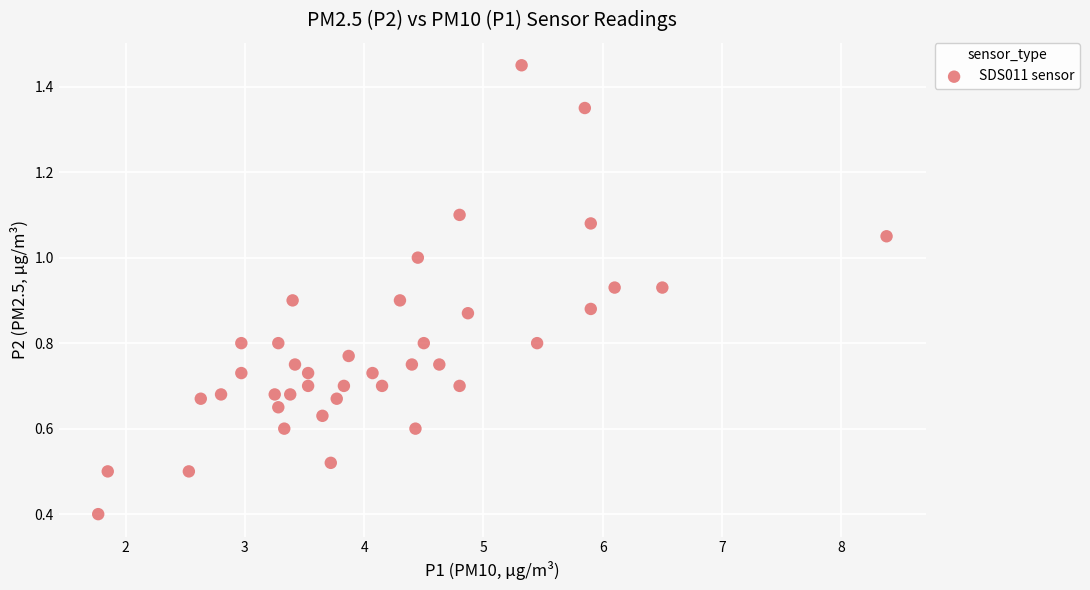

What Y value in the scatter plot is closest to 0?

0.4